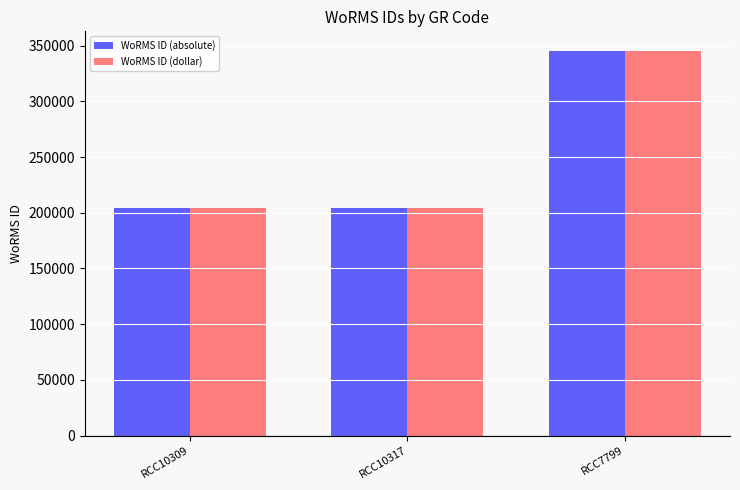

Are the bars horizontal?

No